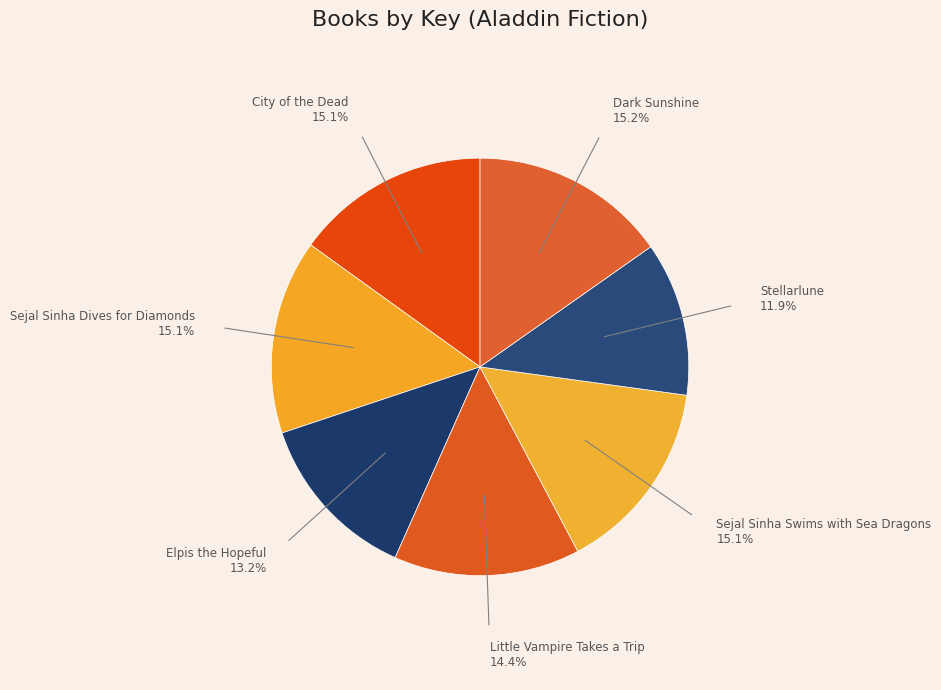

Between City of the Dead and Little Vampire Takes a Trip, which is larger?

City of the Dead